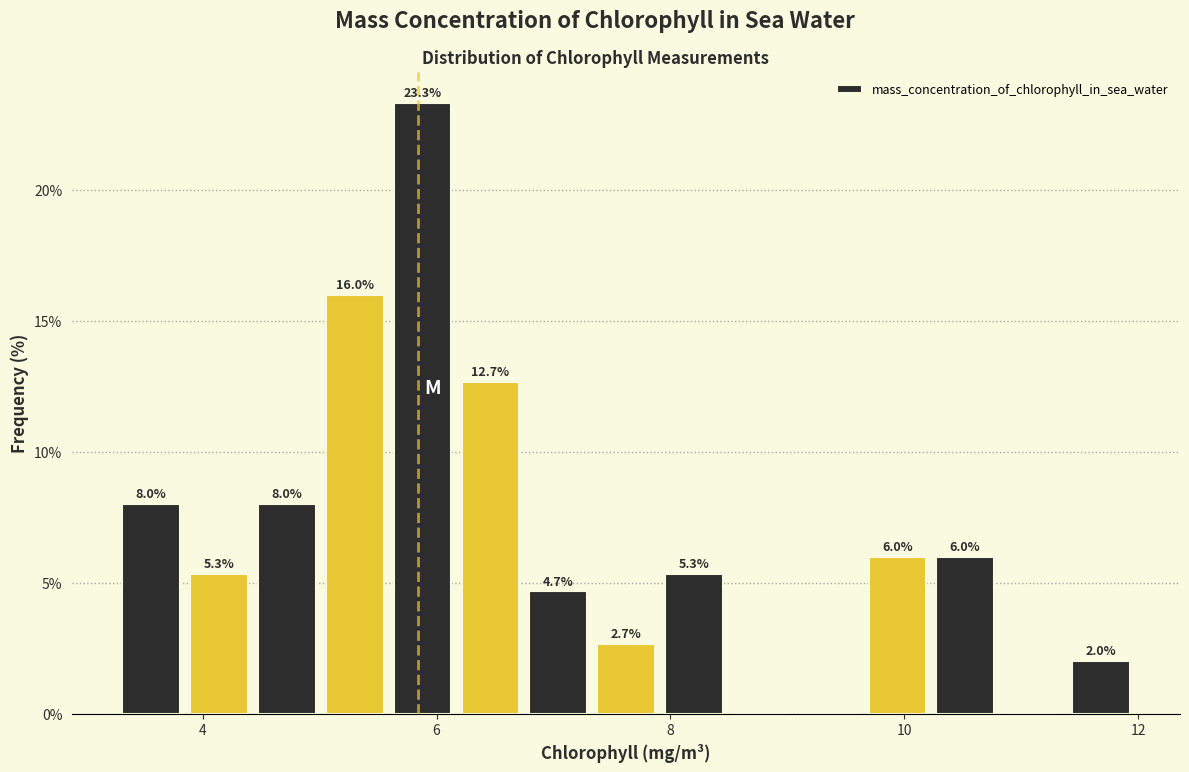

Read against the x-axis, roughly where is the centre of the tallest bar?

5.8